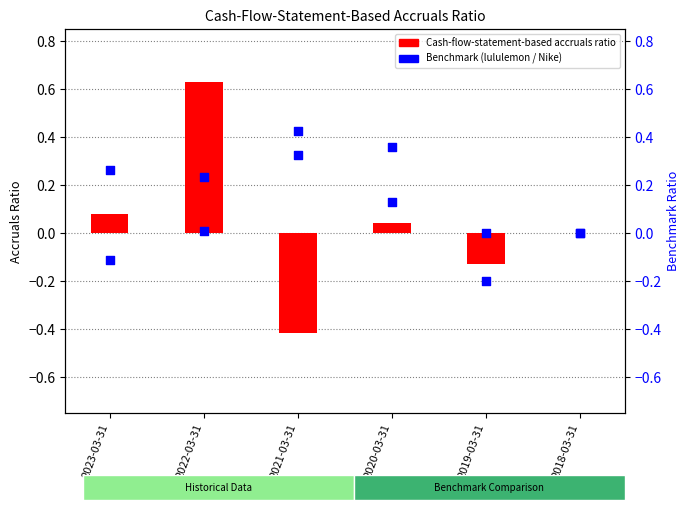

What is the total value across all series at 2021-03-31?

0.3